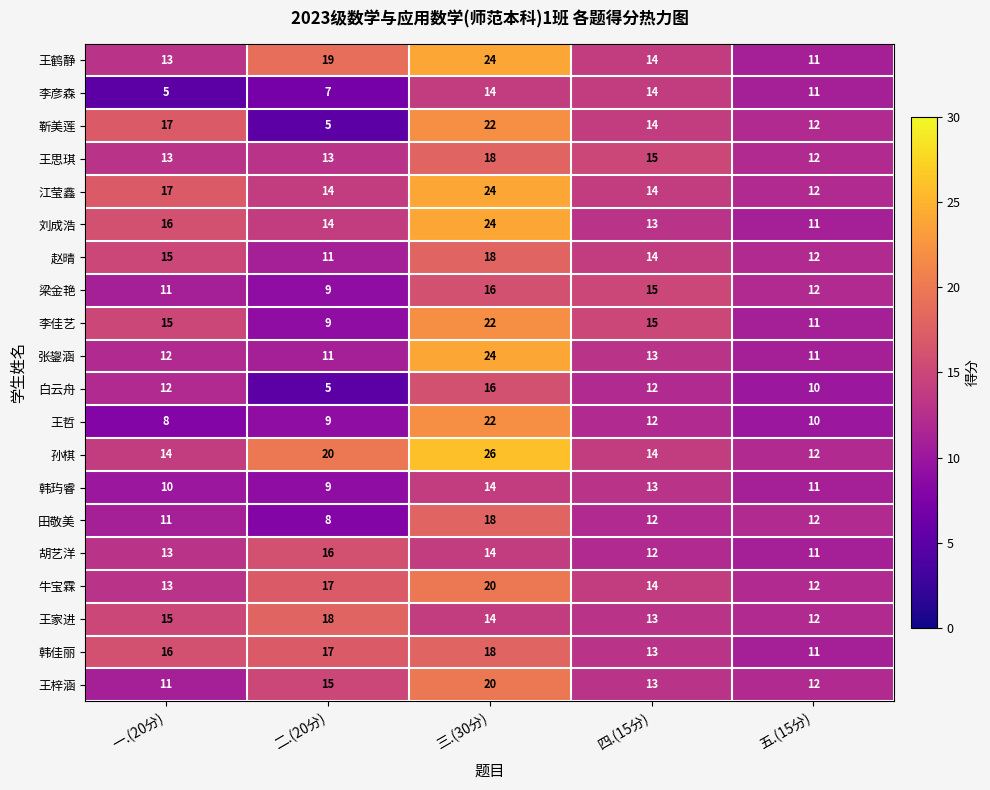

The 胡艺洋 series shows 16 at 二.(20分). True or false?

True